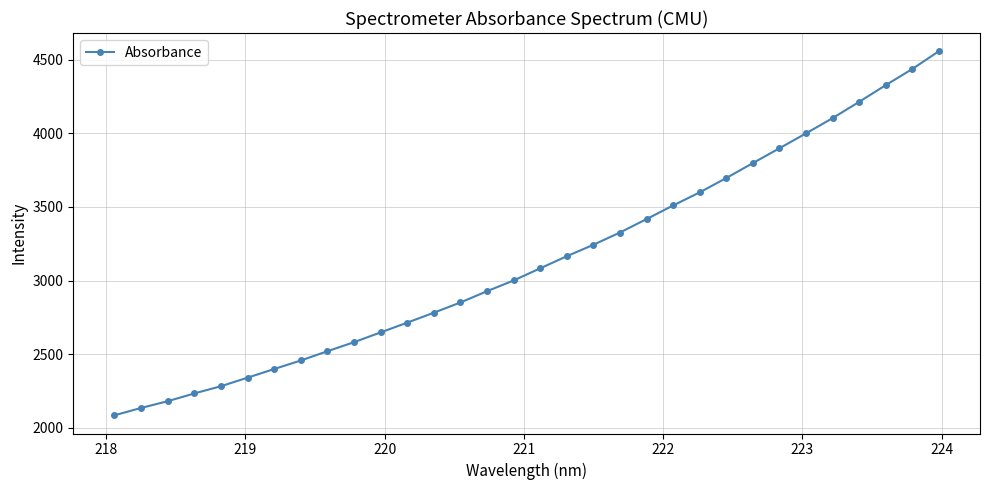

How many categories are shown in the chart?

32